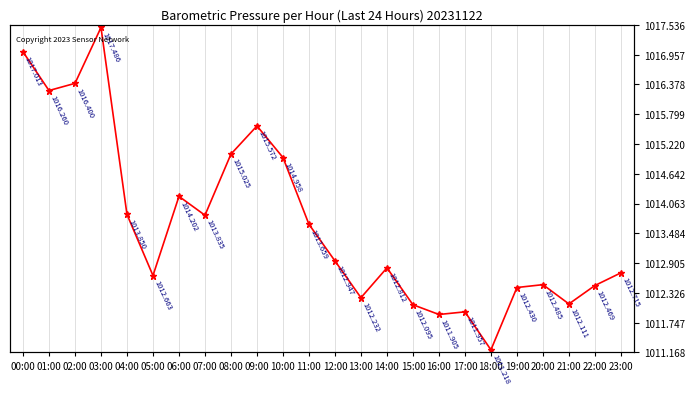

The chart shows a value of 1015.0 at 10:00. True or false?

True